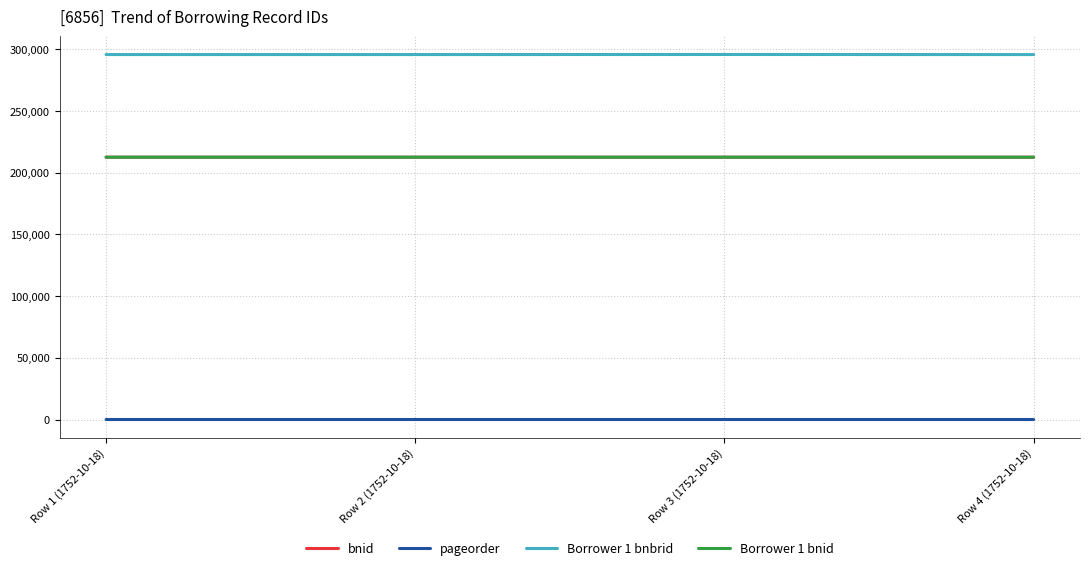

What is the label of the 1st point from the left?

Row 1 (1752-10-18)